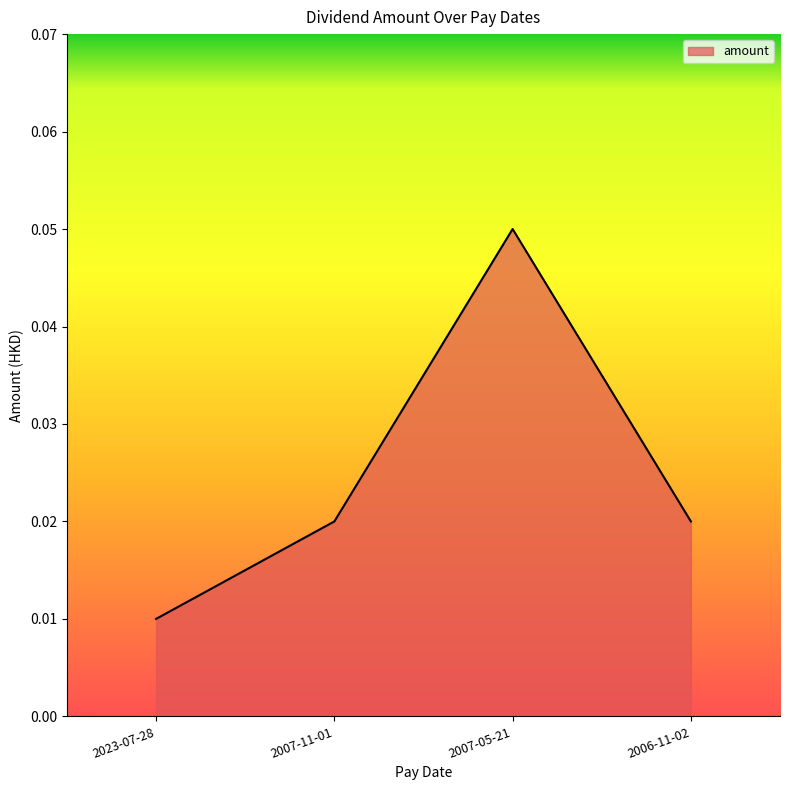

Where is the first local maximum?

2007-05-21